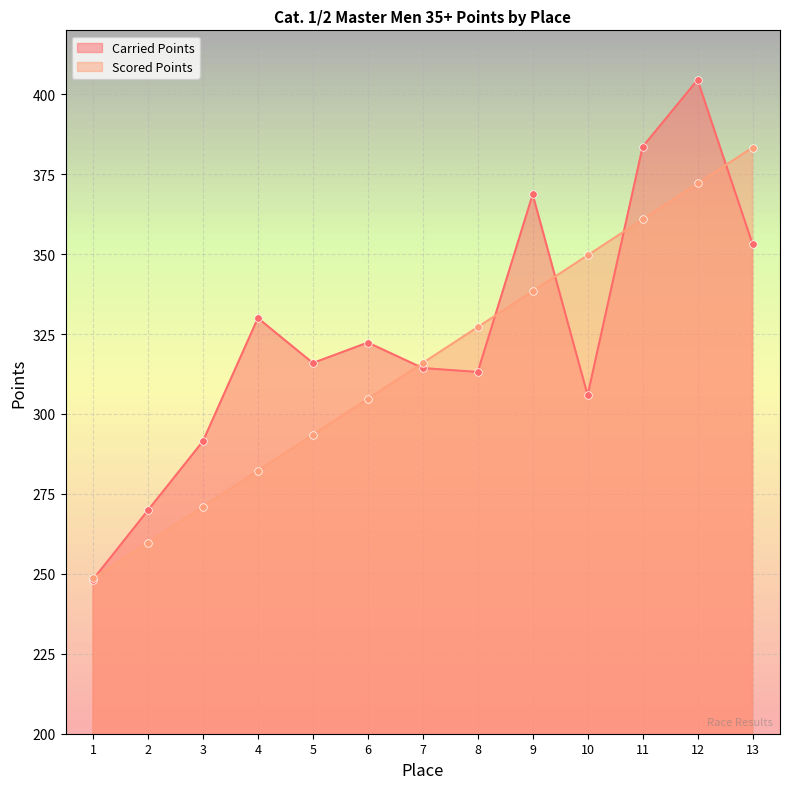

Which series reaches the maximum Y coordinate?

Carried Points